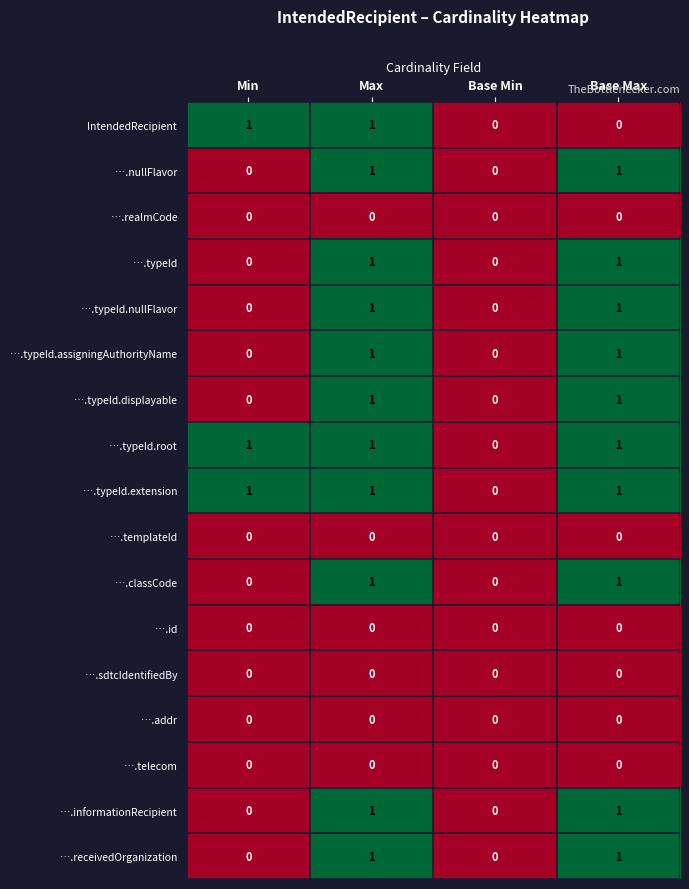

At which category is the sum across all series the highest?

Max